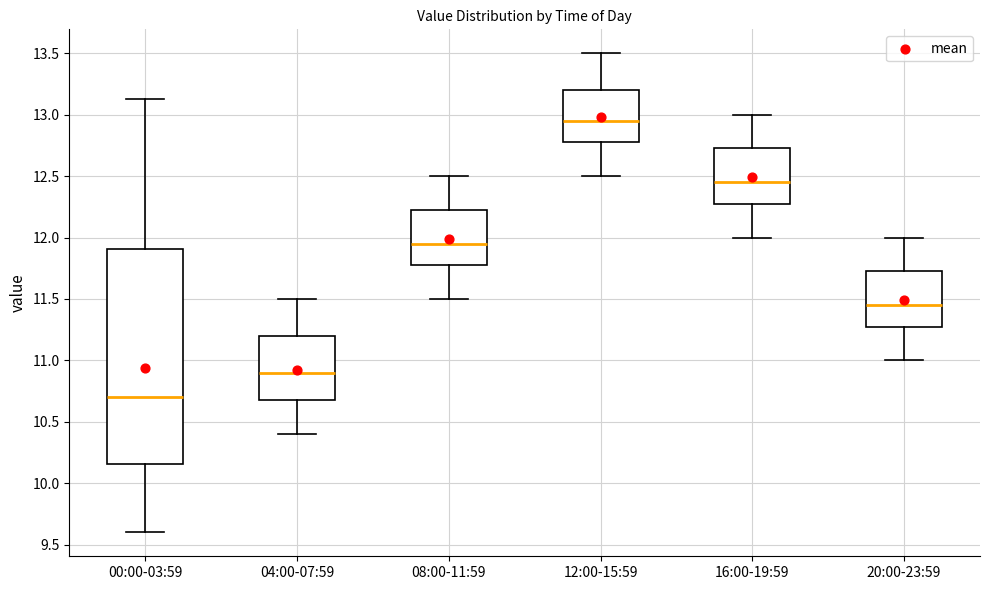

Where does the median line of the box for 16:00-19:59 sit on the y-axis? The values are not printed on the chart, so give them approximately, as read against the axis.

12.45